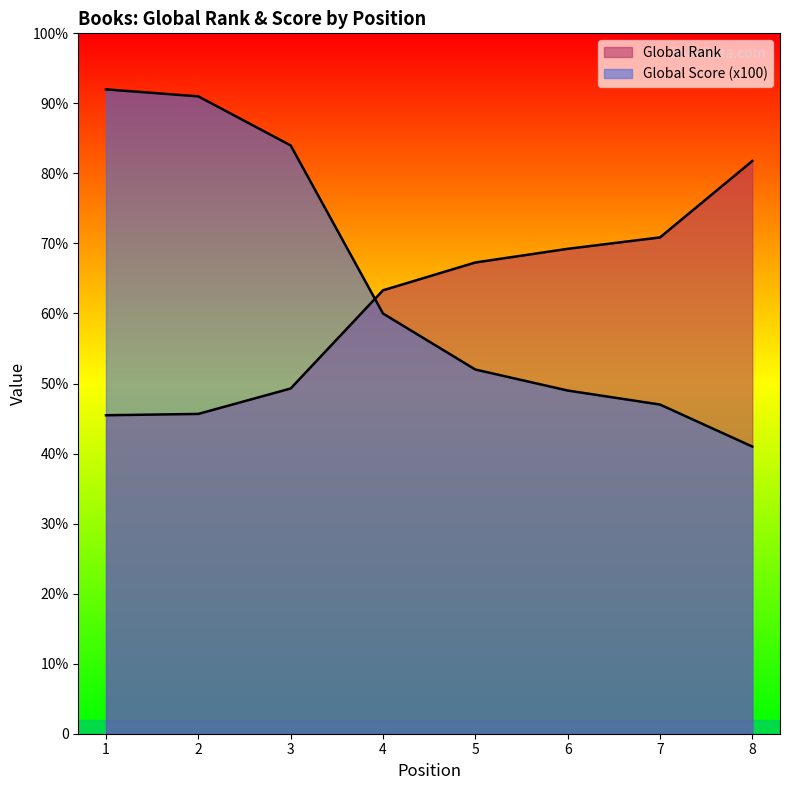

Which category has the lowest value in the Global Rank series?

1